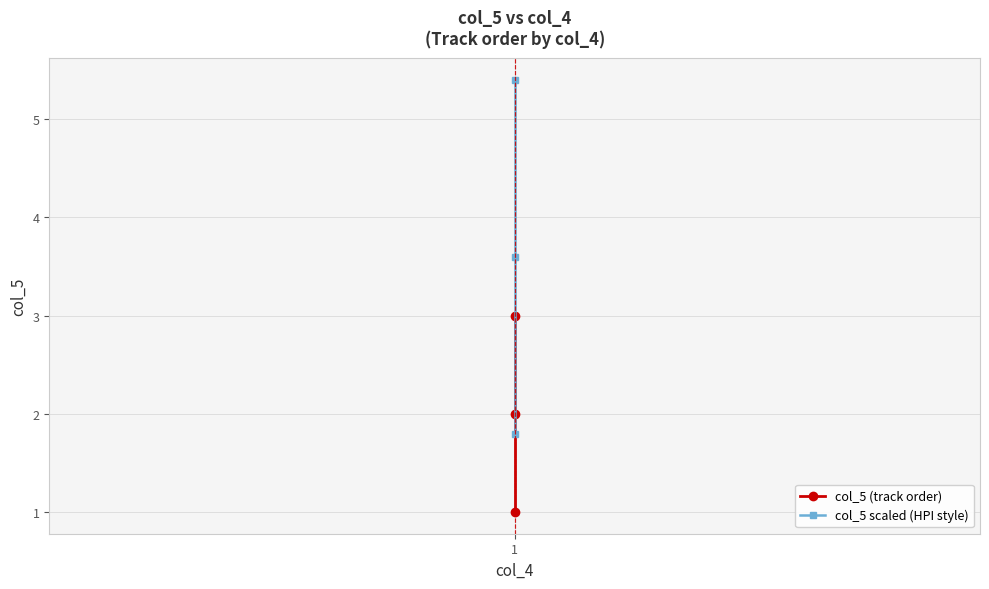

At which label is col_5 scaled (HPI style) closest to 3?

1